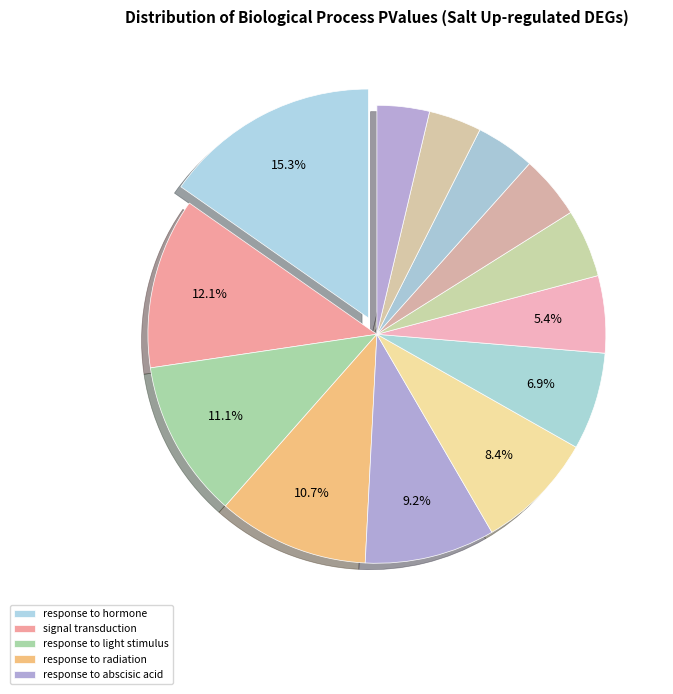

To the nearest percent, what is the average slice percentage?

8%